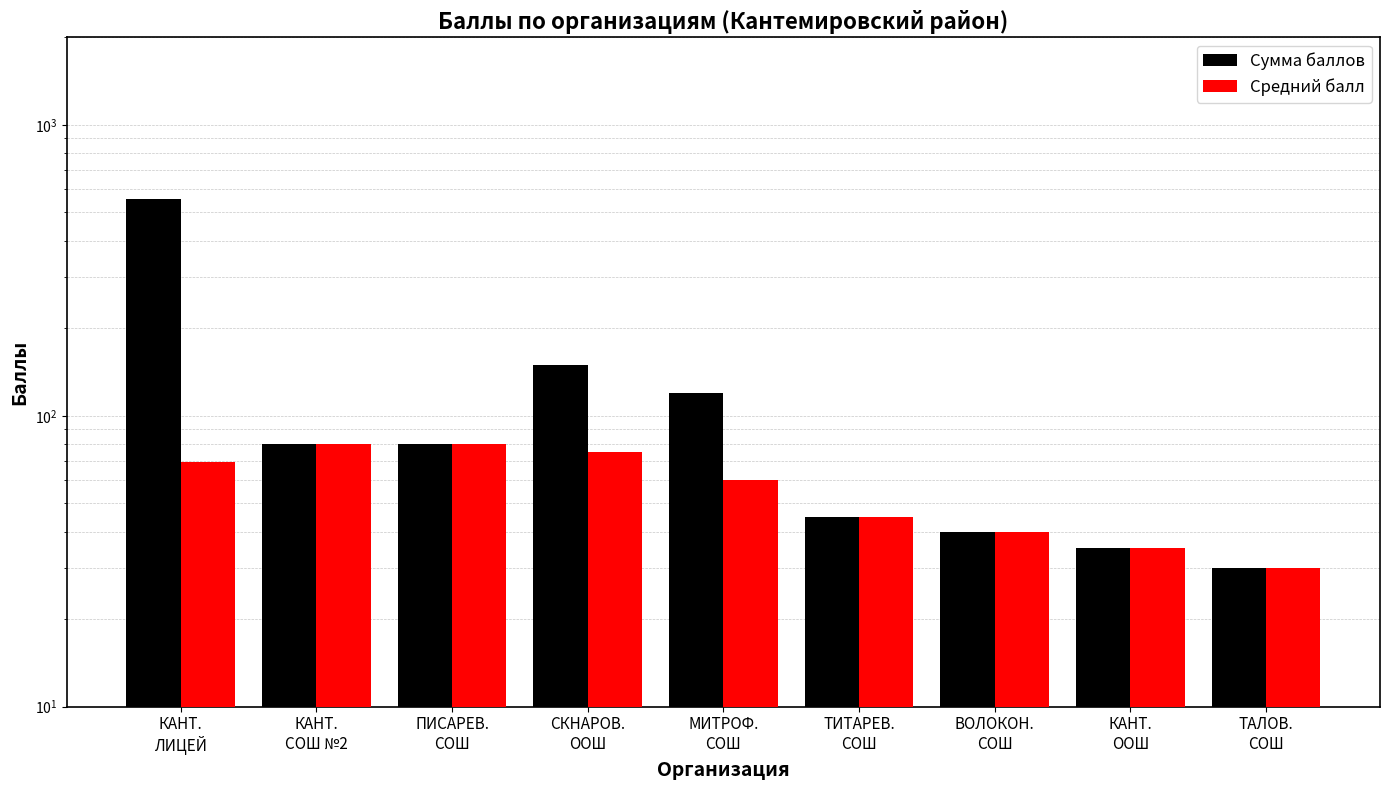

How many data points in Средний балл are above 60?

4